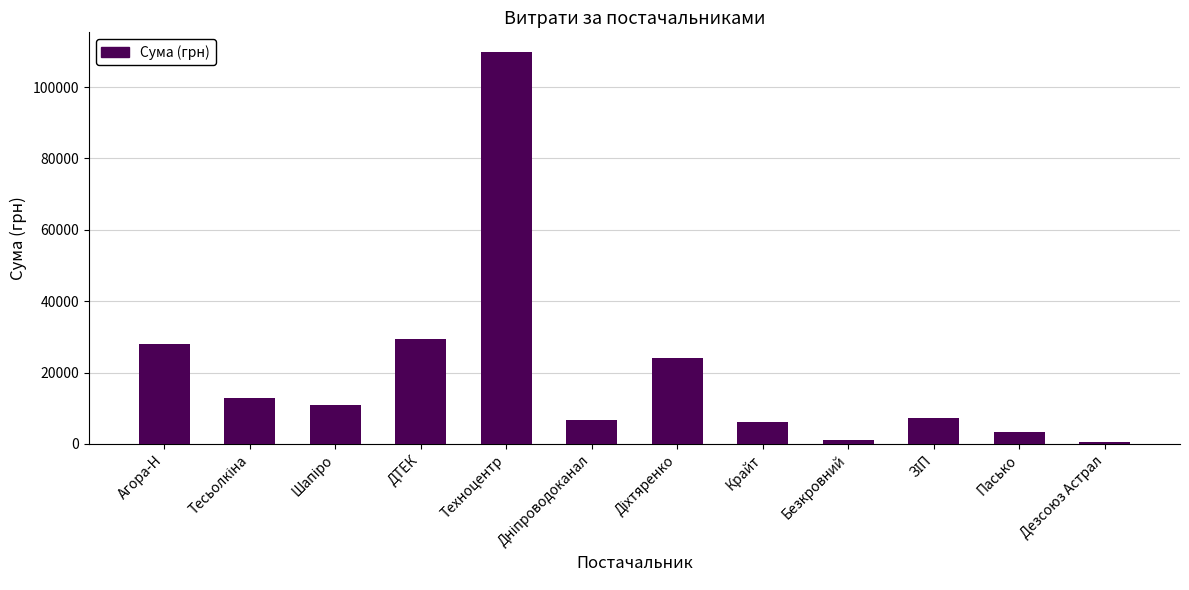

What is the sum of the values at Агора-Н and Безкровний?

29122.0